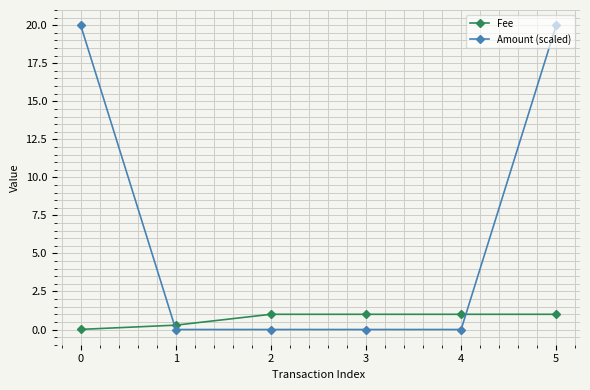

Is it true that Fee equals 1.0 at 4?

True